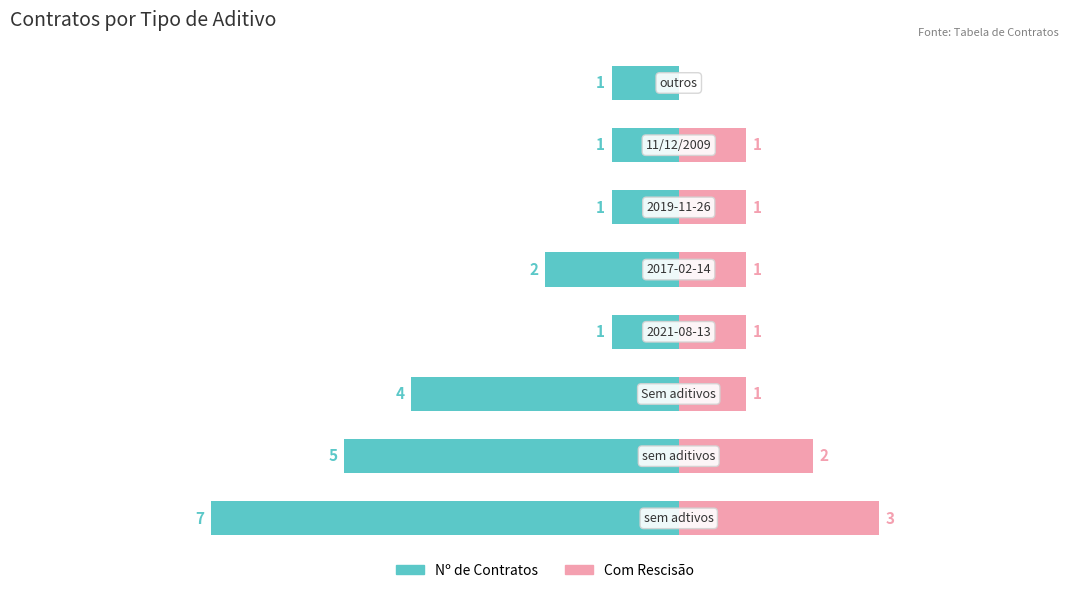

Which series changed the most between −6 and −4?

Nº de Contratos